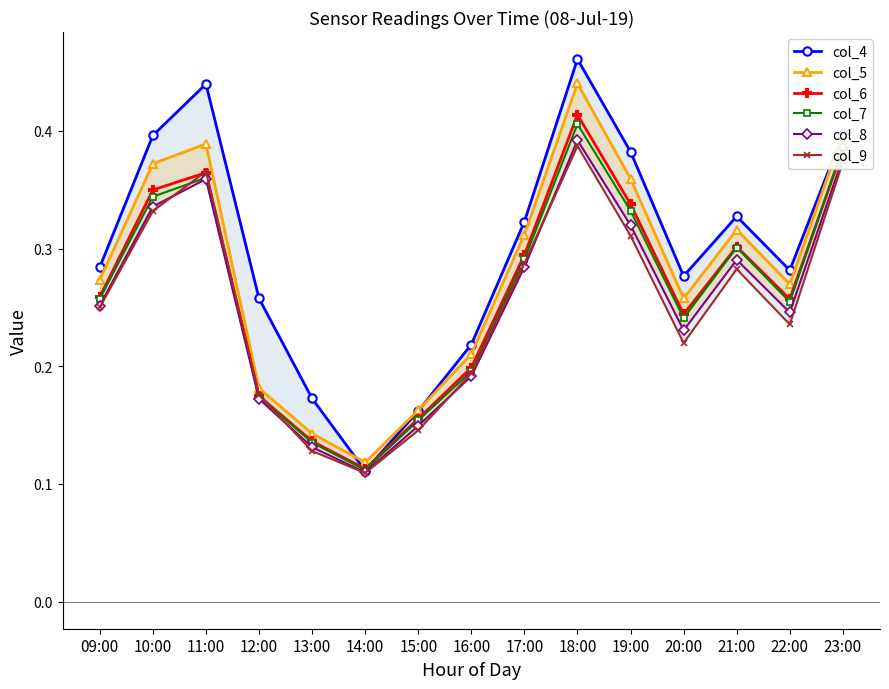

Between 11:00 and 20:00, which series saw the biggest shift?

col_4